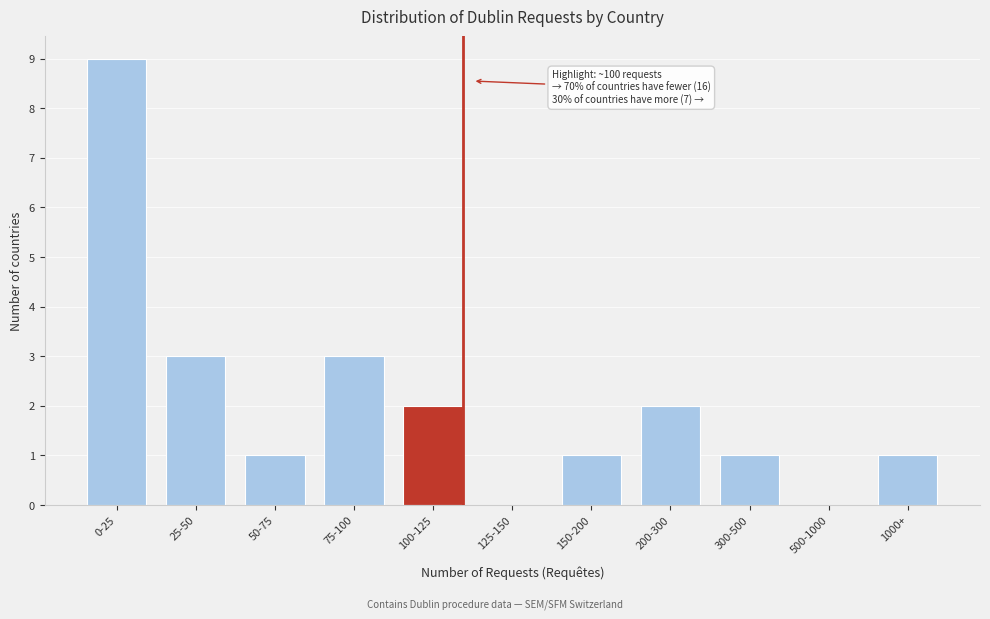

Reading left to right, list all the values displayed in this chart.

0-25=9	25-50=3	50-75=1	75-100=3	100-125=2	125-150=0	150-200=1	200-300=2	300-500=1	500-1000=0	1000+=1